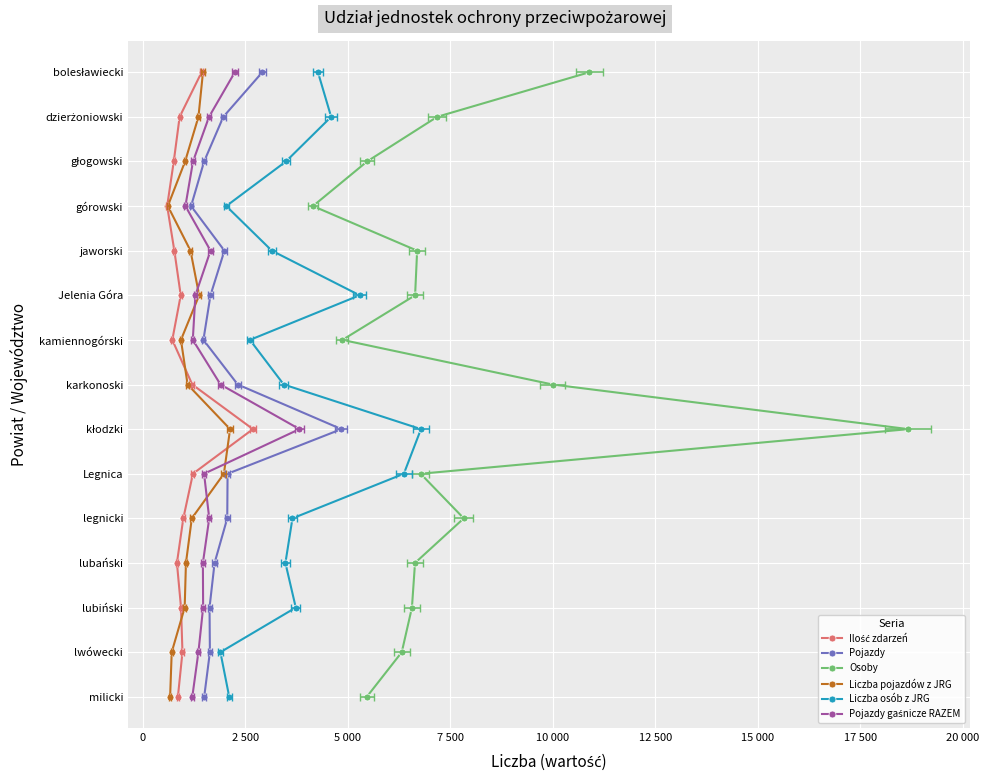

True or false: Ilość zdarzeń has more than 0 points higher than both neighbors.

False